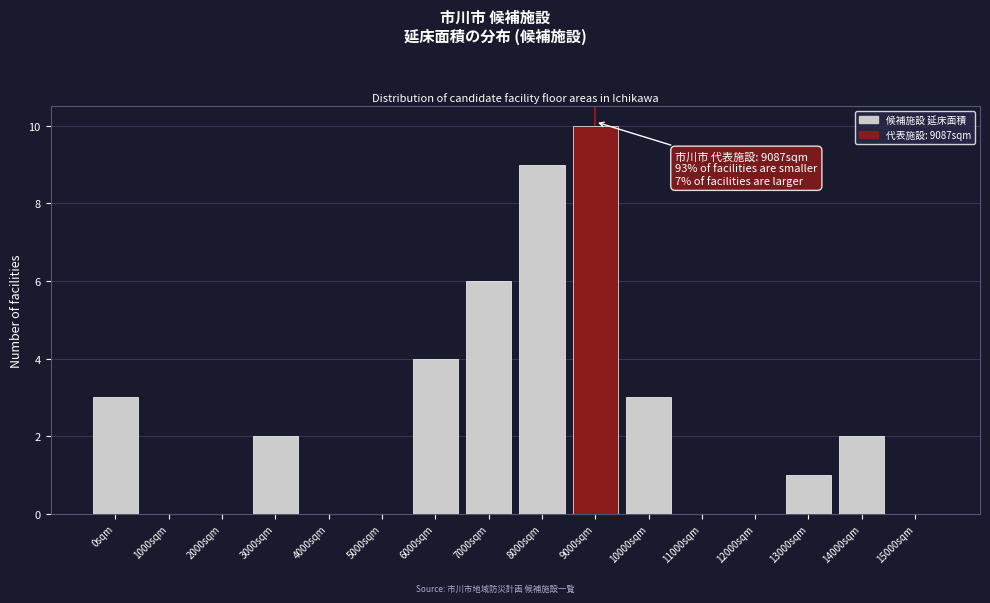

Reading left to right, what are all the values shown in this chart?

0sqm=3	1000sqm=0	2000sqm=0	3000sqm=2	4000sqm=0	5000sqm=0	6000sqm=4	7000sqm=6	8000sqm=9	9000sqm=10	10000sqm=3	11000sqm=0	12000sqm=0	13000sqm=1	14000sqm=2	15000sqm=0